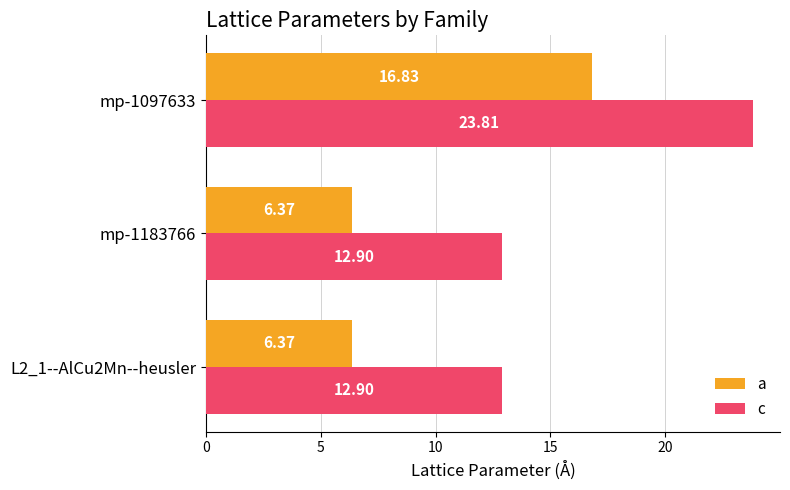

Which series has the widest spread of values?

c